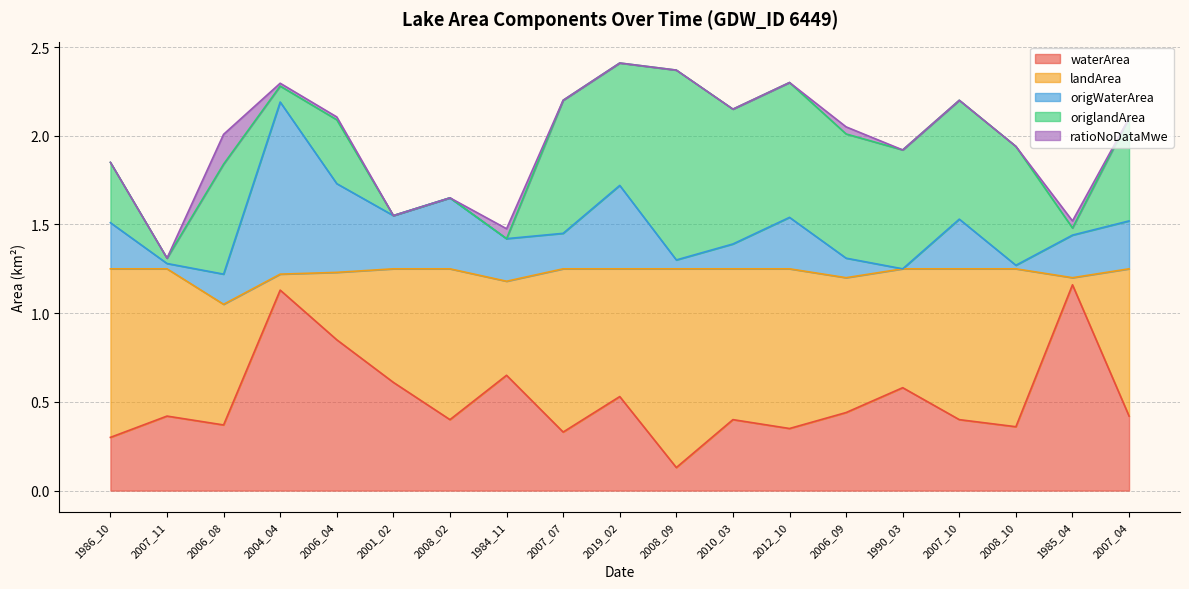

What is the minimum value for waterArea?

0.1